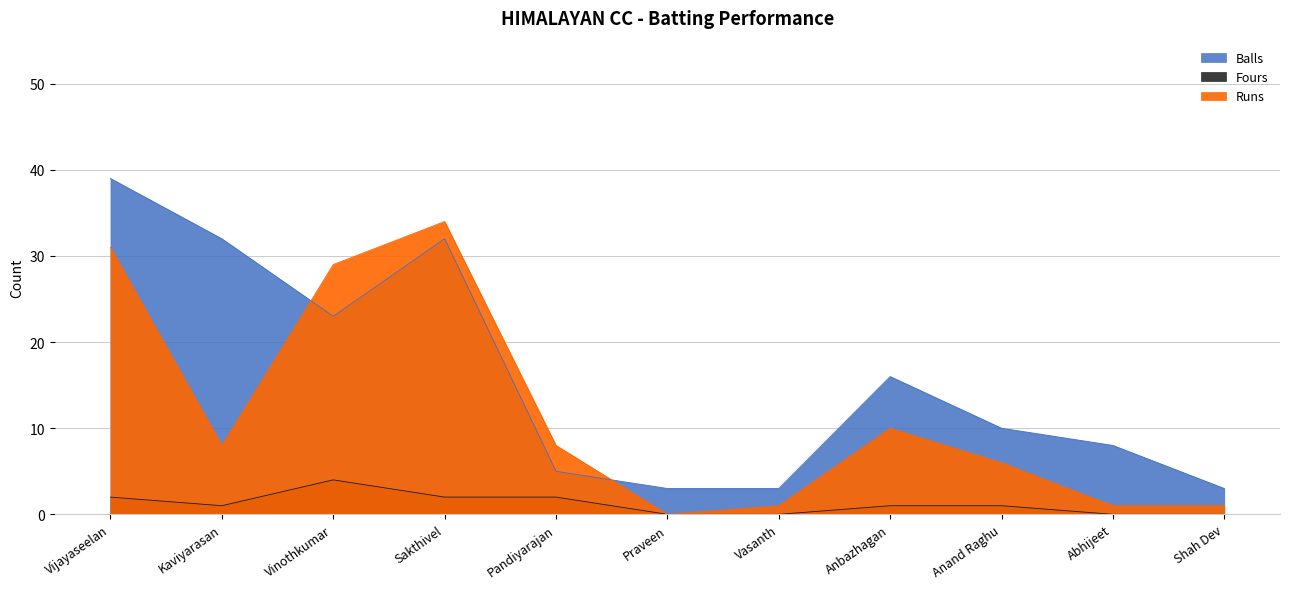

What is the difference between the maximum and minimum values in the Runs series?

34